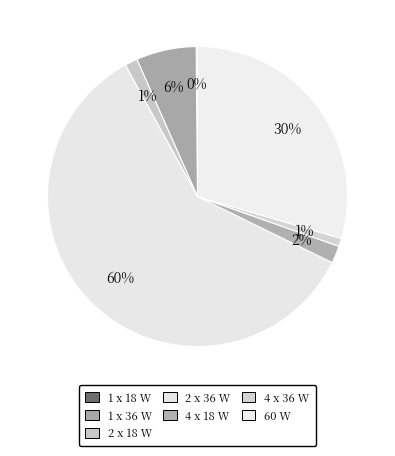

Which category has the biggest portion of the pie?

2 x 36 W